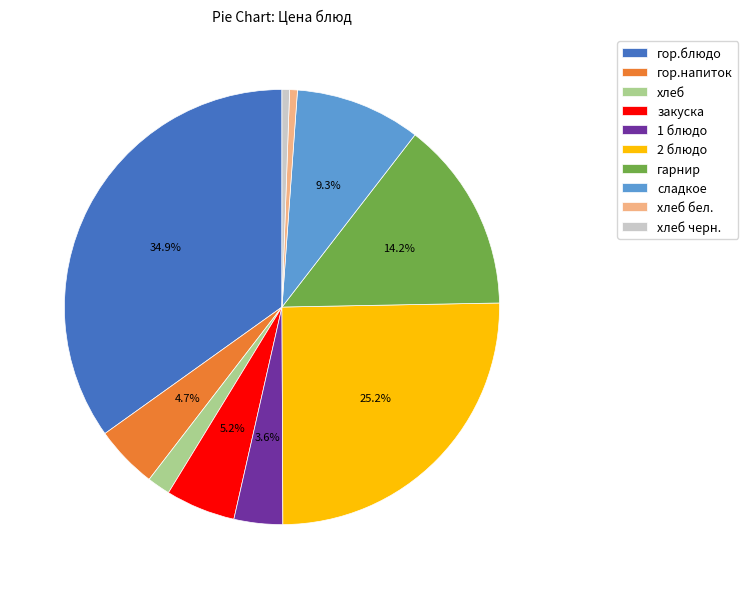

True or false: закуска accounts for 5% of the total.

True